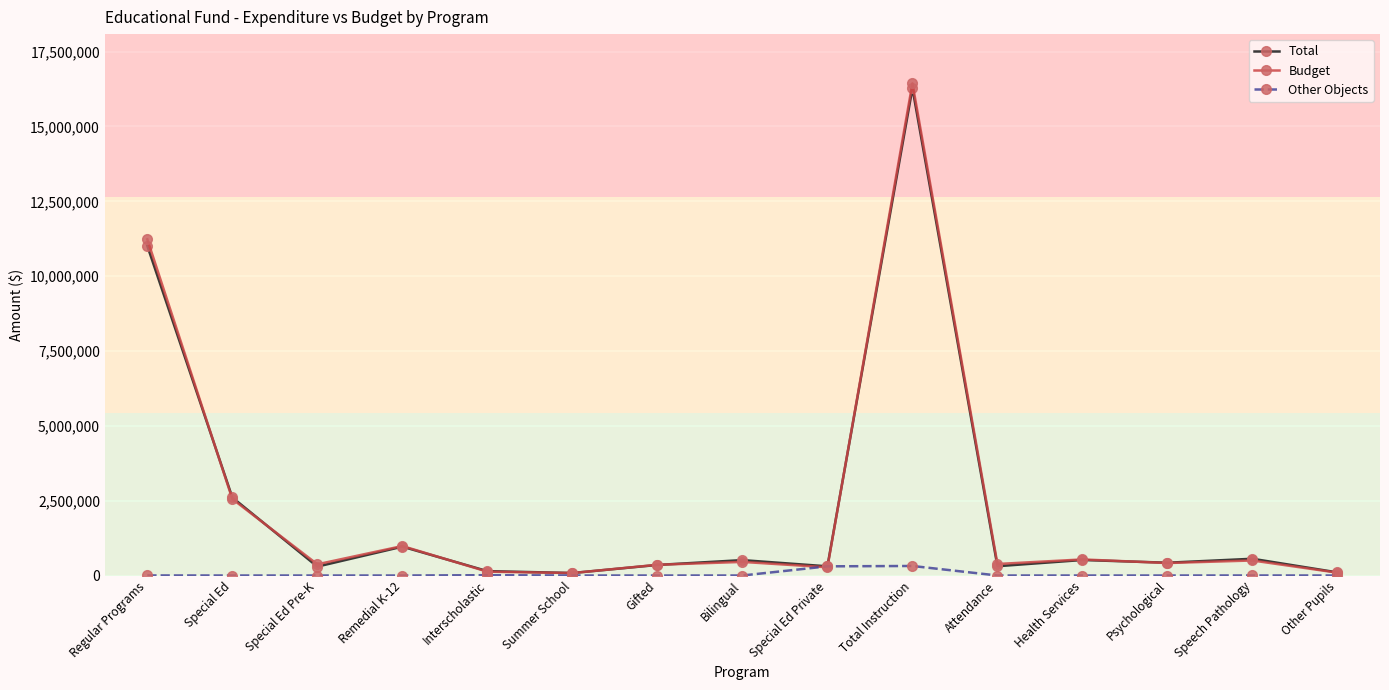

What is the total value across all series at Health Services?

1054995